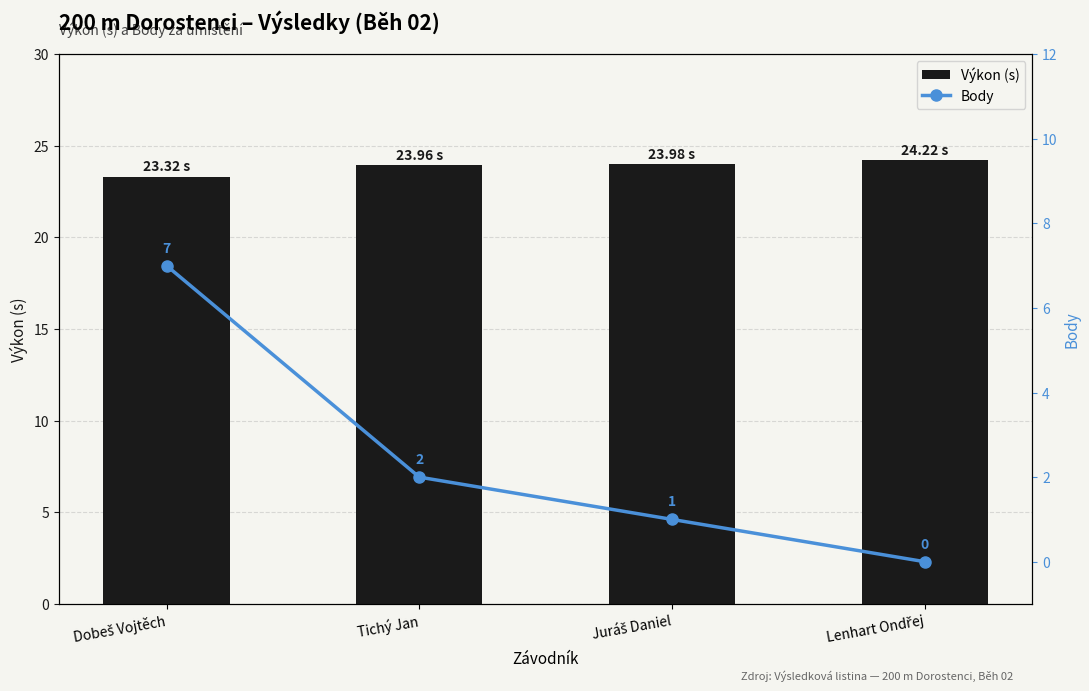

Which label corresponds to the smallest value in the chart?

Lenhart Ondřej